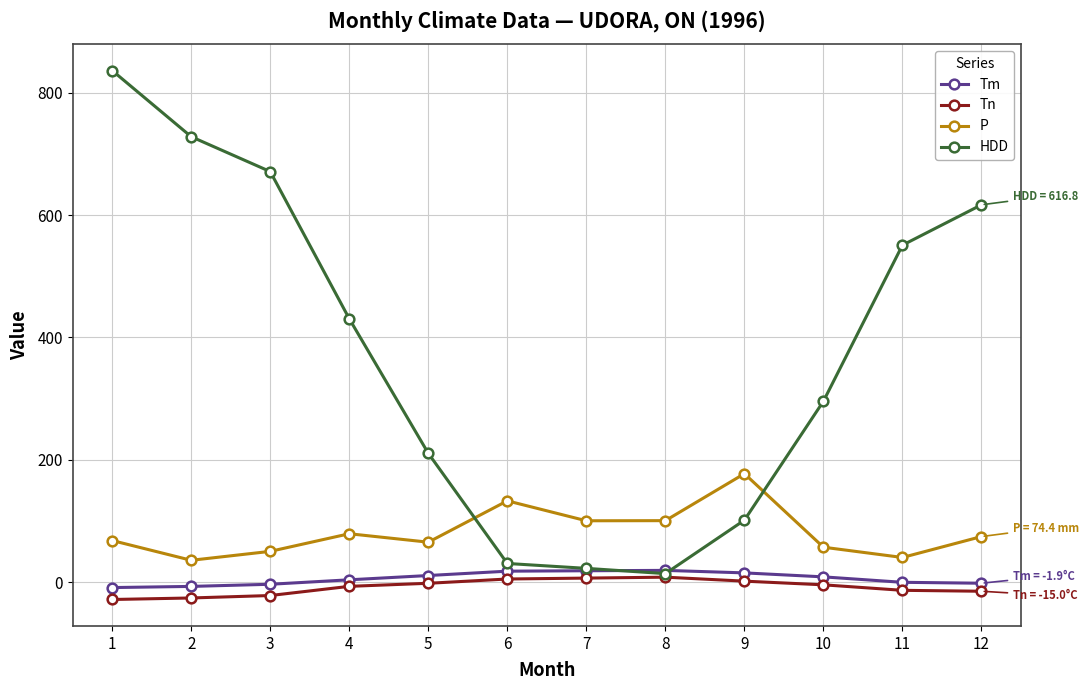

Which series has the largest range (max minus min)?

HDD